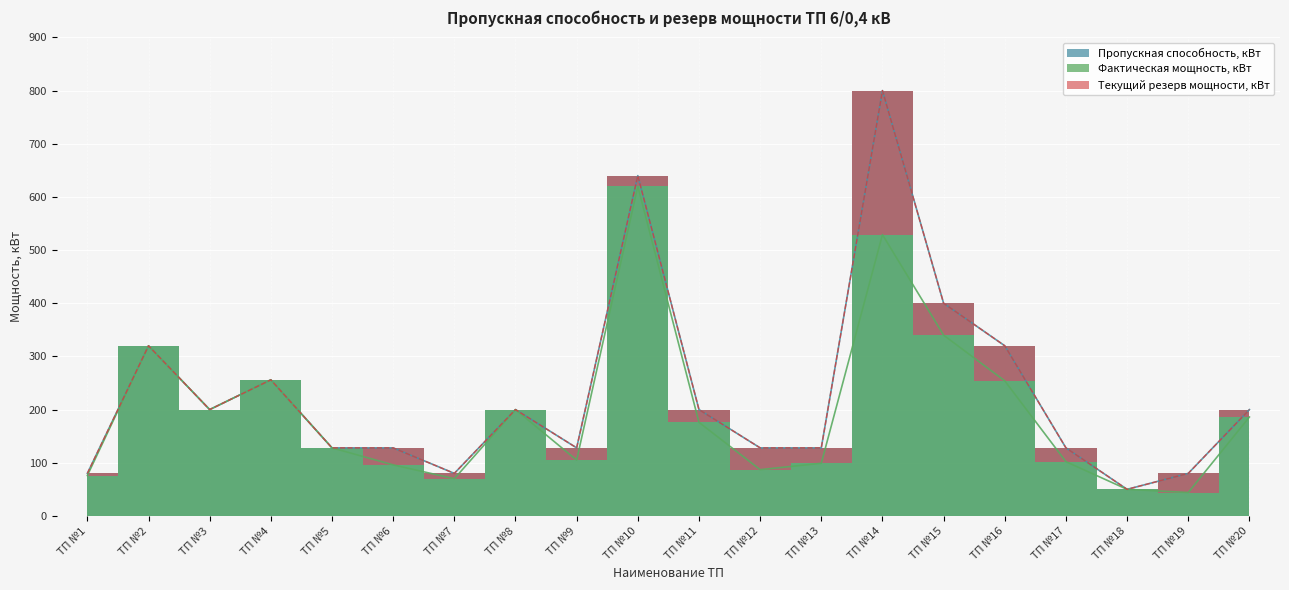

What is the sum of all Фактическая мощность, кВт values?

3938